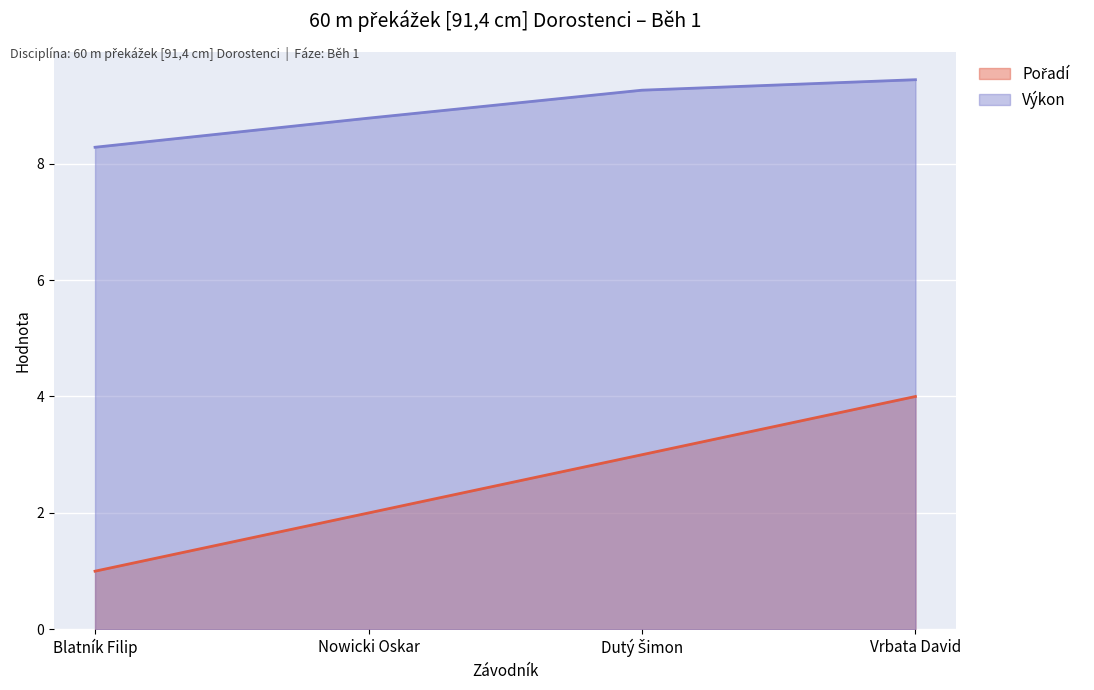

True or false: Pořadí has more than 2 interior local peaks.

False